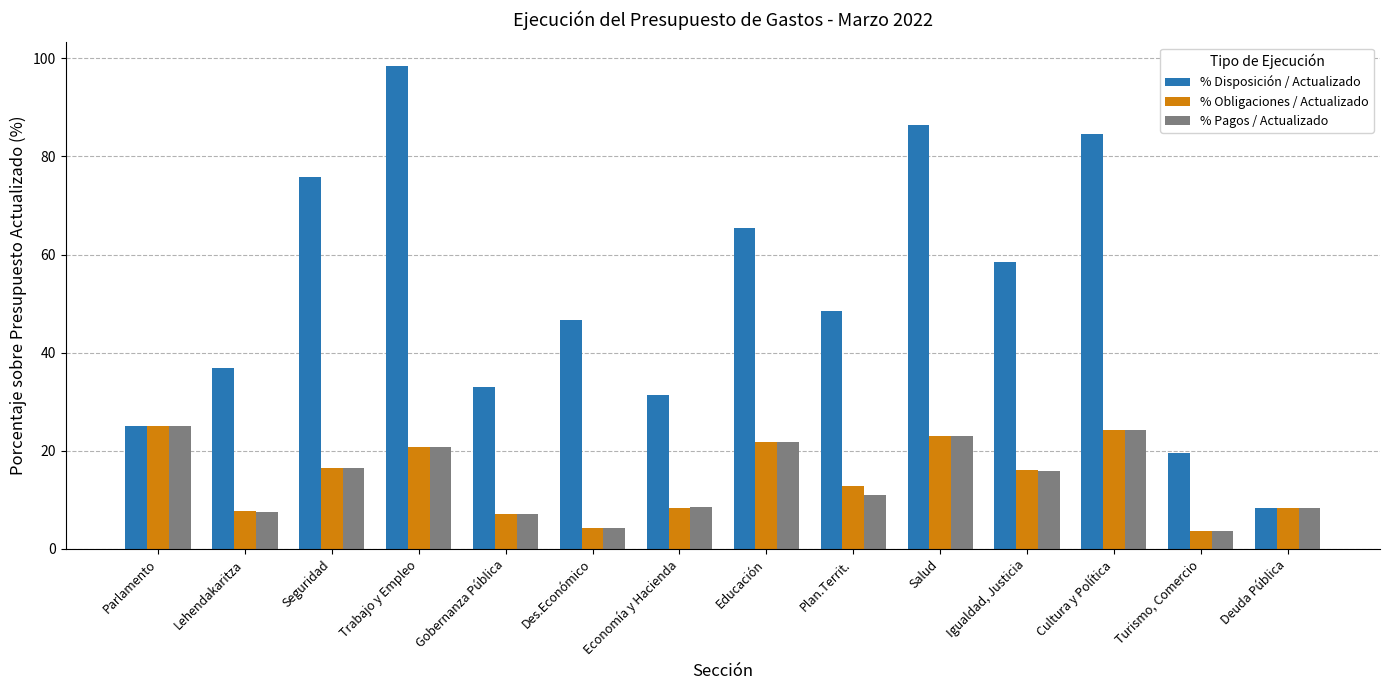

Which series has the largest total across all categories?

% Disposición / Actualizado